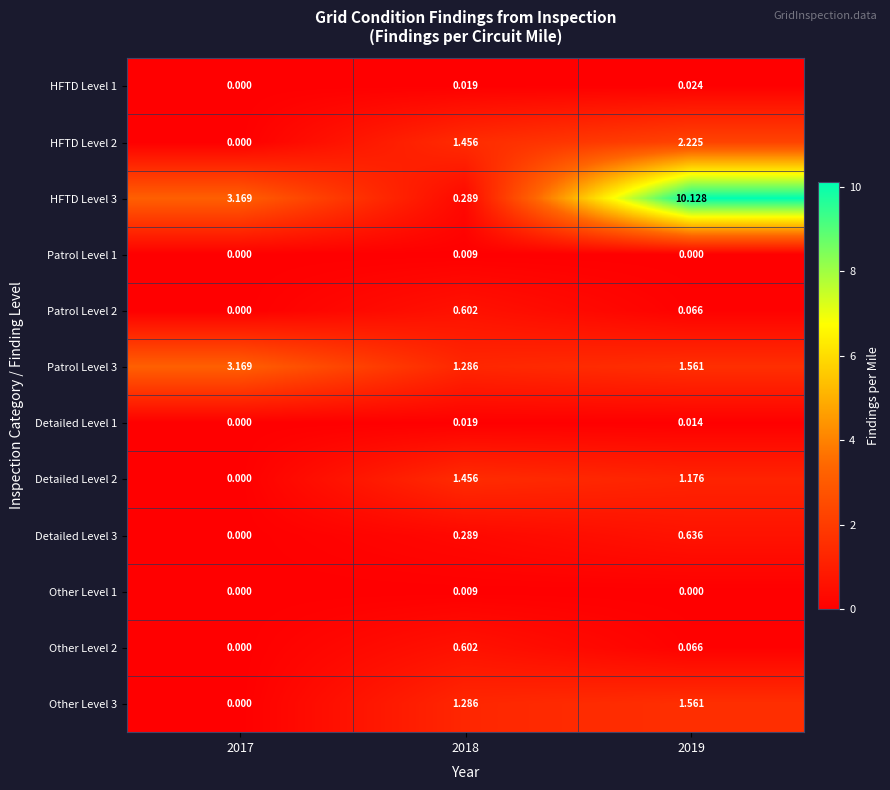

Which series has the largest total across all categories?

HFTD Level 3